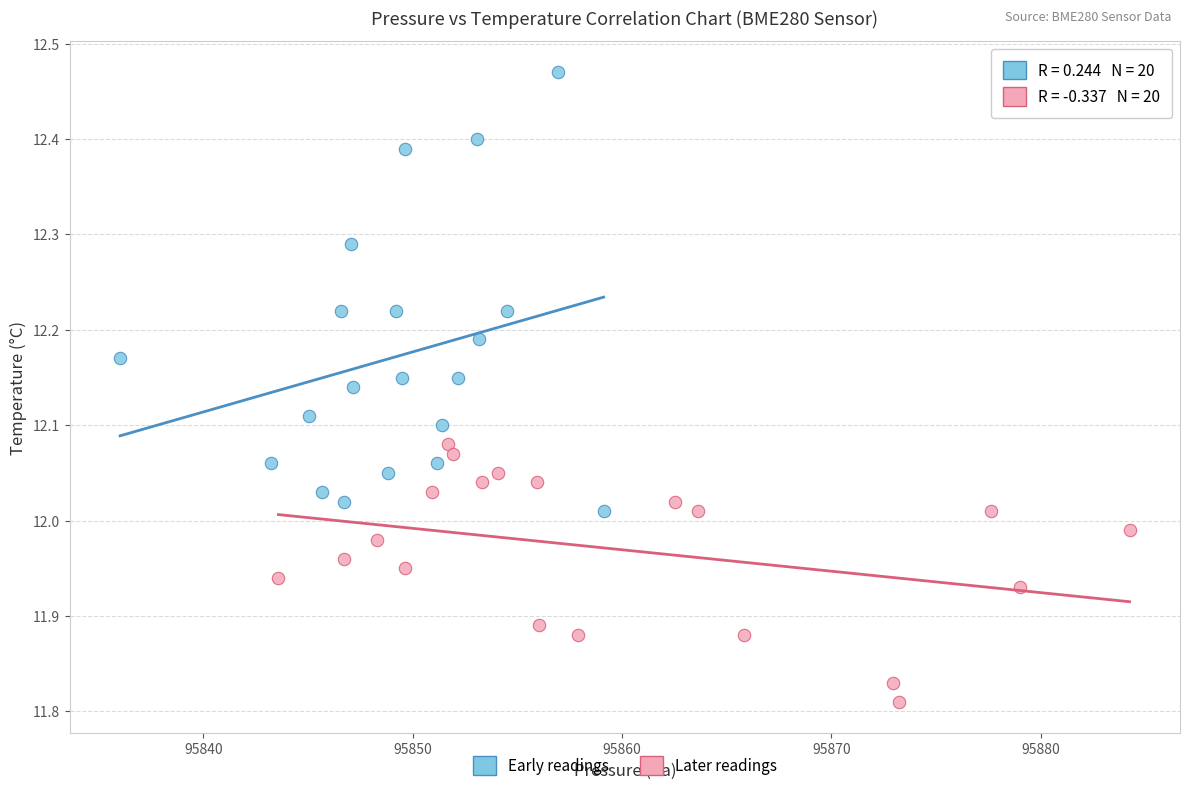

Which series reaches the minimum Y coordinate?

Later readings